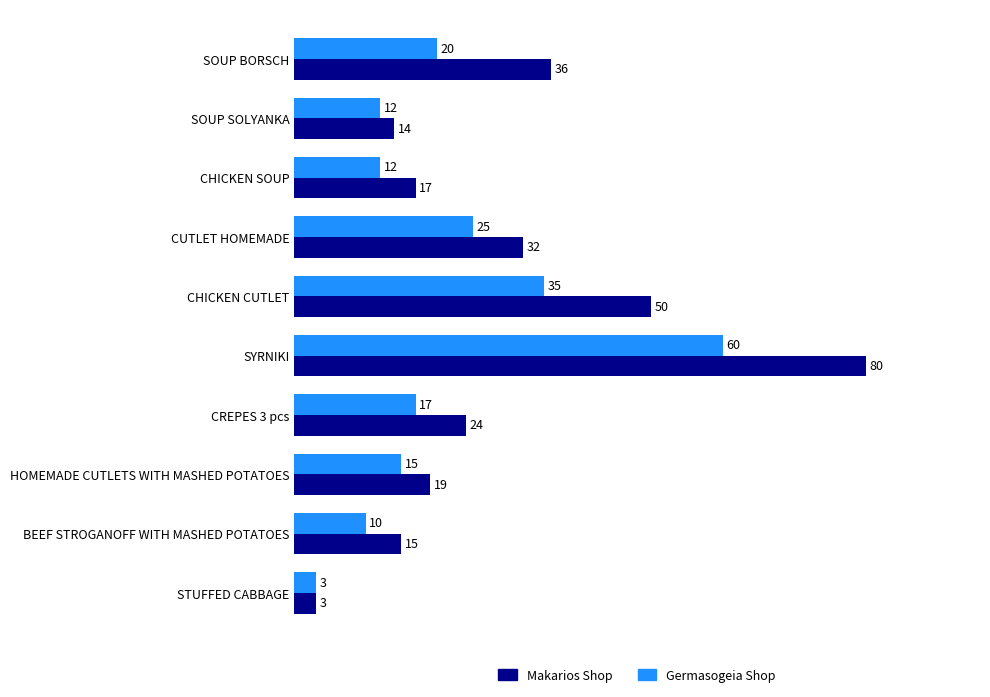

What is the difference between the maximum and minimum values in the Germasogeia Shop series?

57